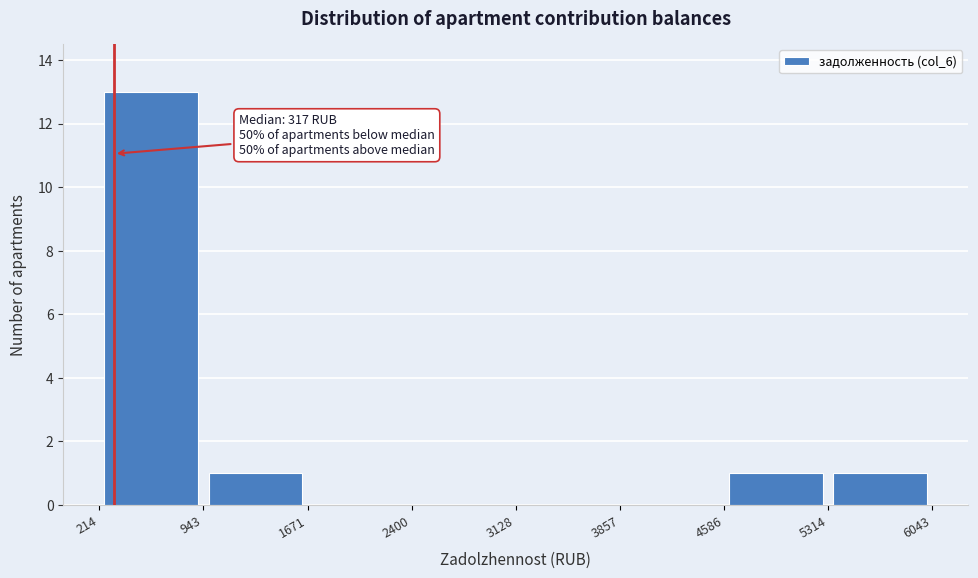

Over which range of the x-axis is the bar tallest?

214 to 943